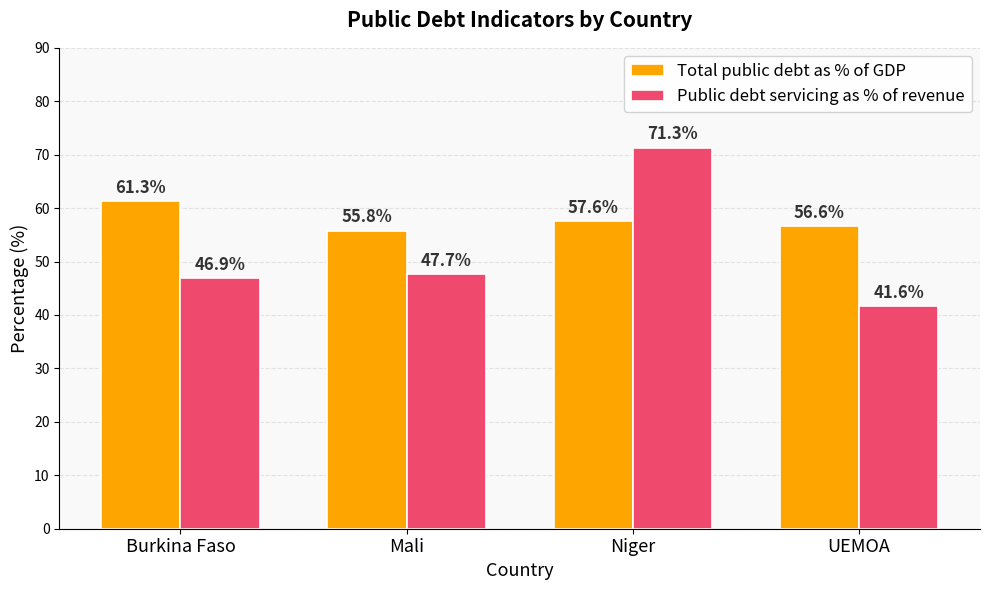

Rank the series by their average value, from highest to lowest.

Total public debt as % of GDP, Public debt servicing as % of revenue